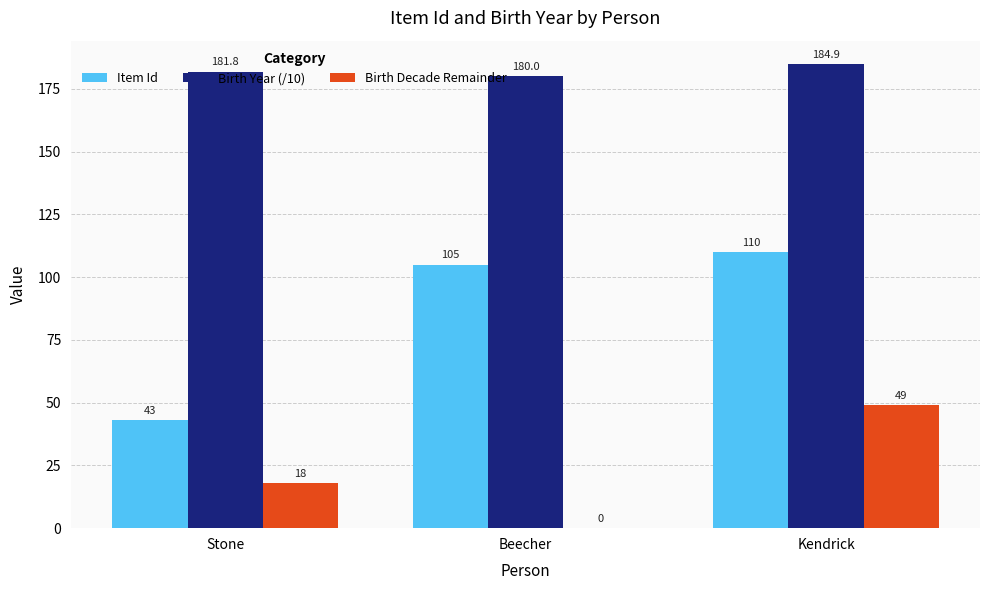

What is the highest value of the Birth Decade Remainder series?

49.0